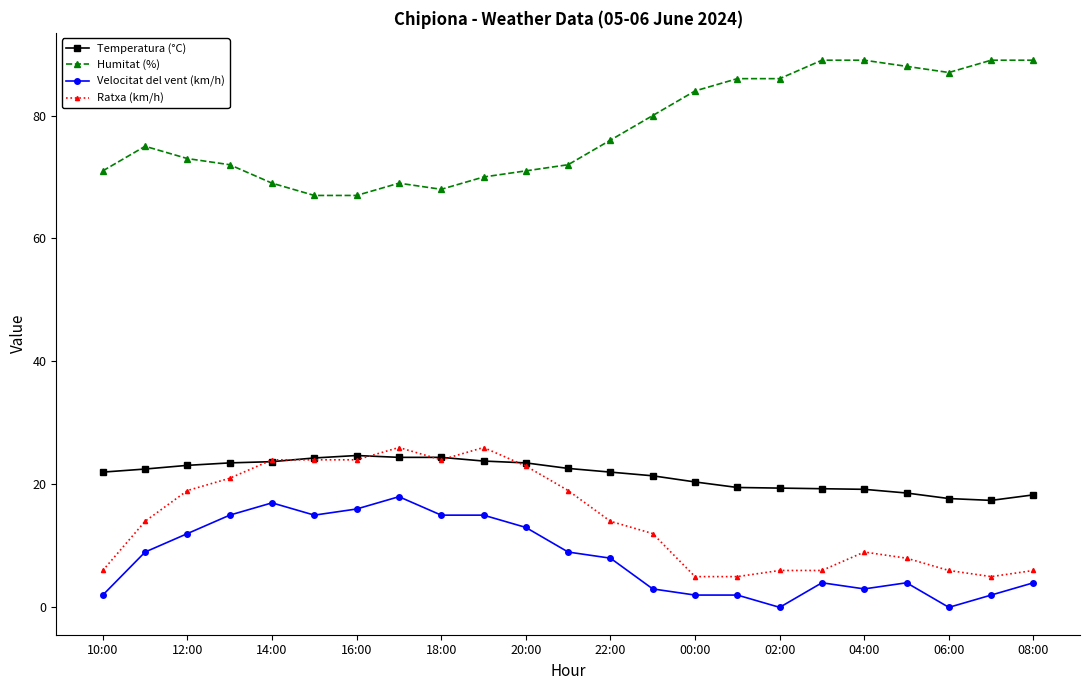

What is the value of the Humitat (%) point at the 1st from the left?

71.0